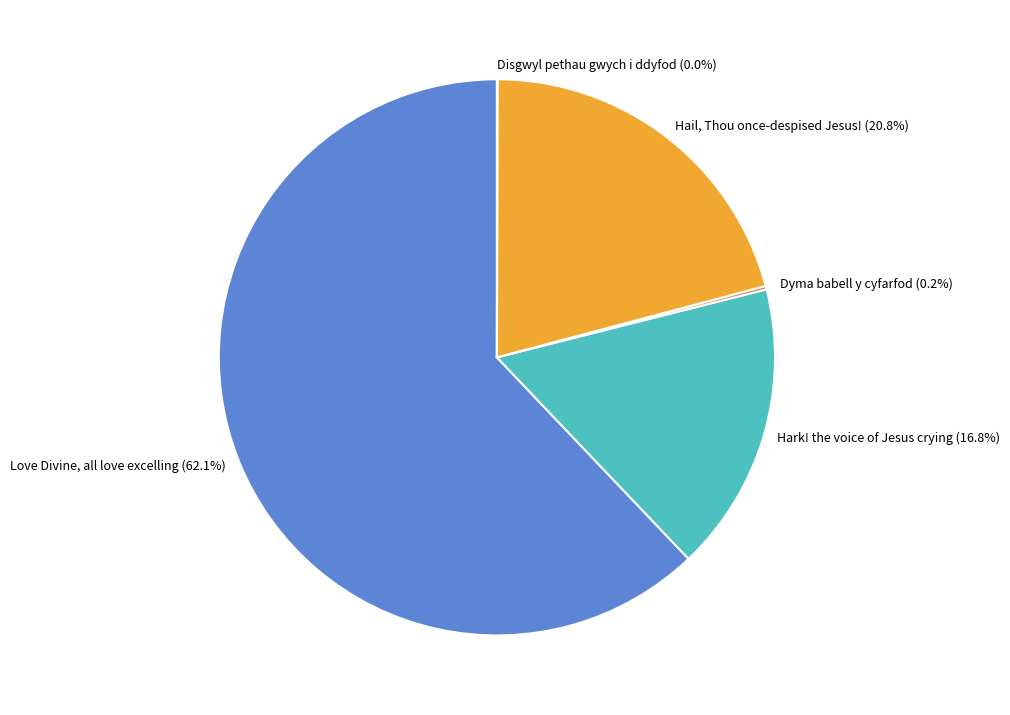

To the nearest percent, what percentage of the pie is Hark! the voice of Jesus crying?

17%